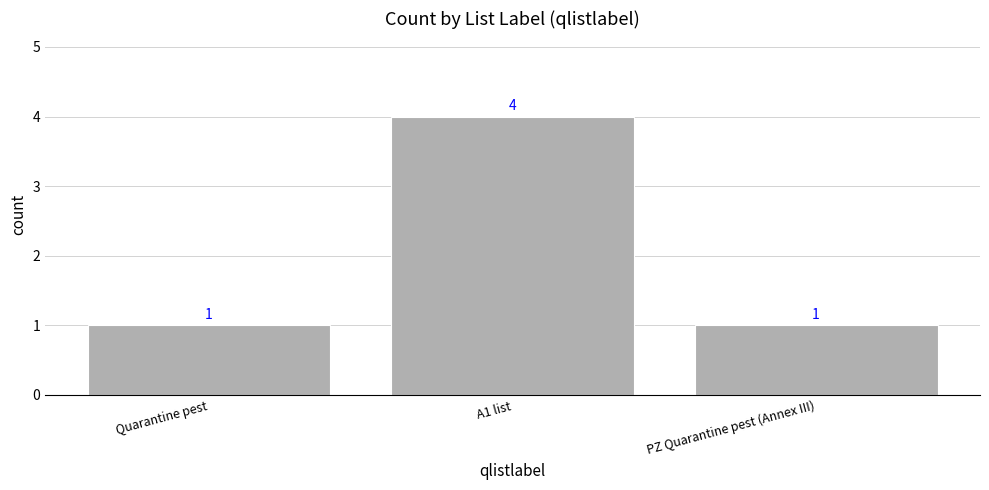

Is it true that the value at PZ Quarantine pest (Annex III) is 0?

False